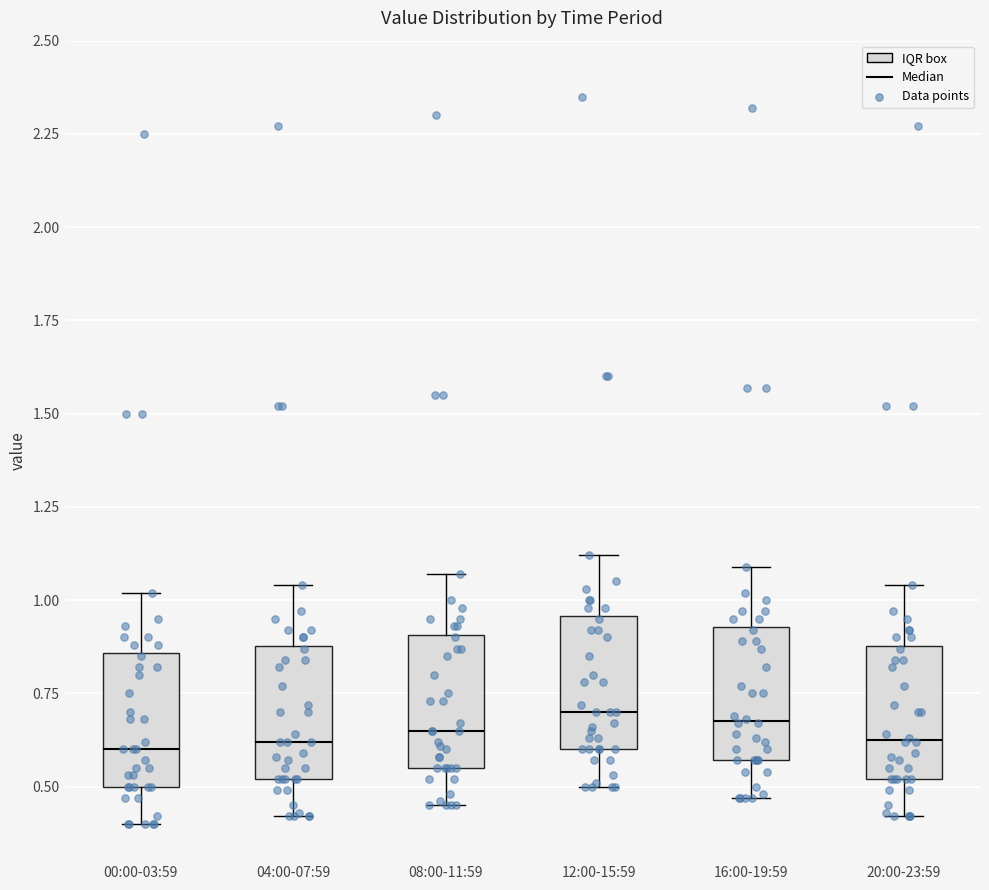

Where does the lower whisker of the box for 20:00-23:59 end on the y-axis? The values are not printed on the chart, so give them approximately, as read against the axis.

0.40